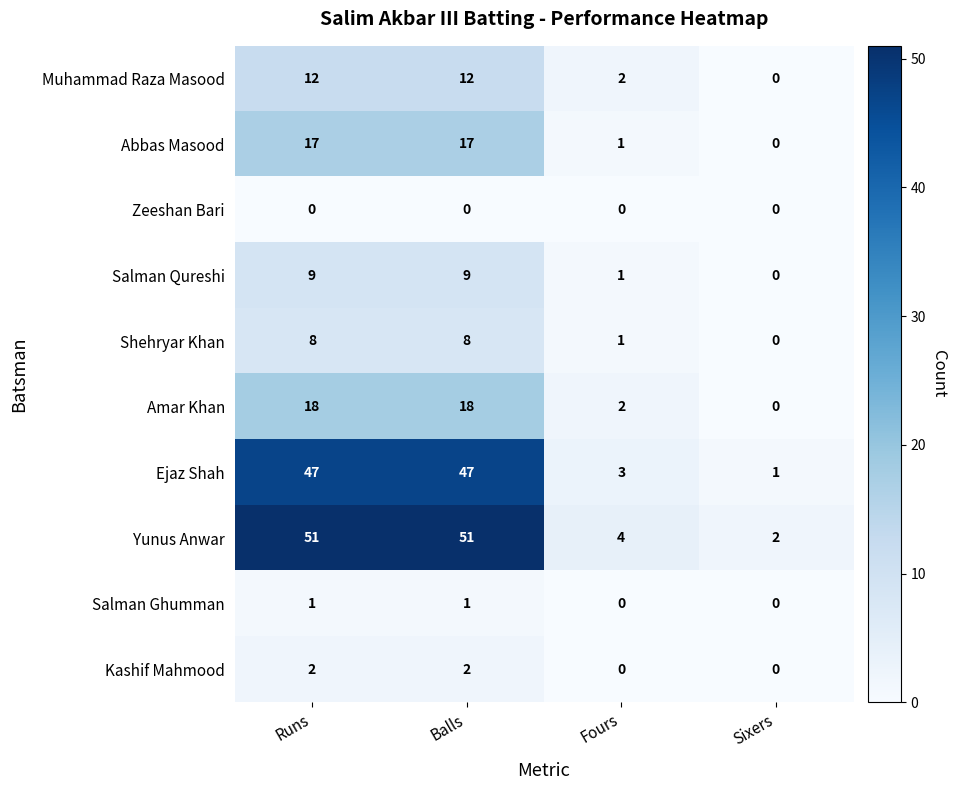

What is the spread (max minus min) of values at Fours?

4